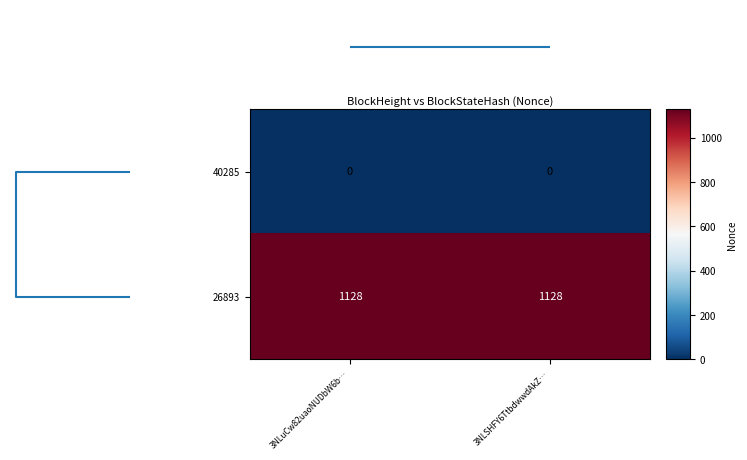

Reading left to right, transcribe all the data shown in this chart.

40285: 0	0
26893: 1128	1128